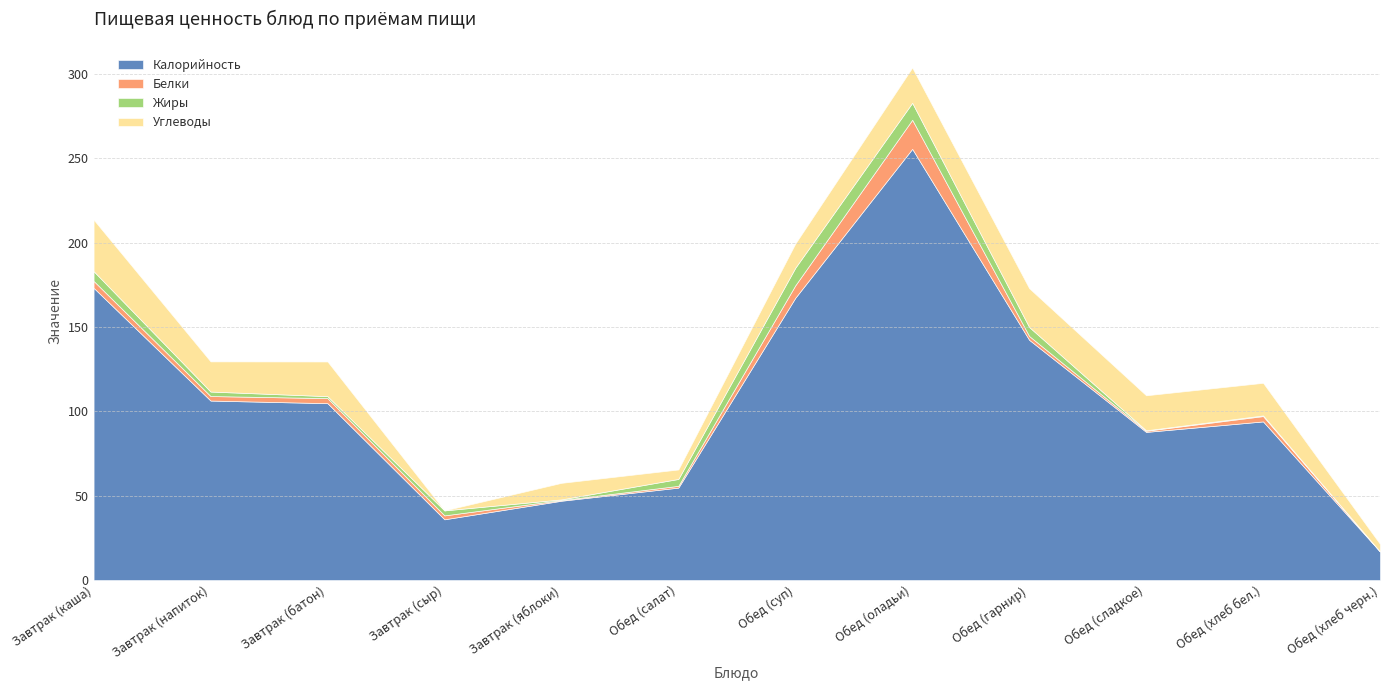

What is the sum of all Жиры values?

43.5